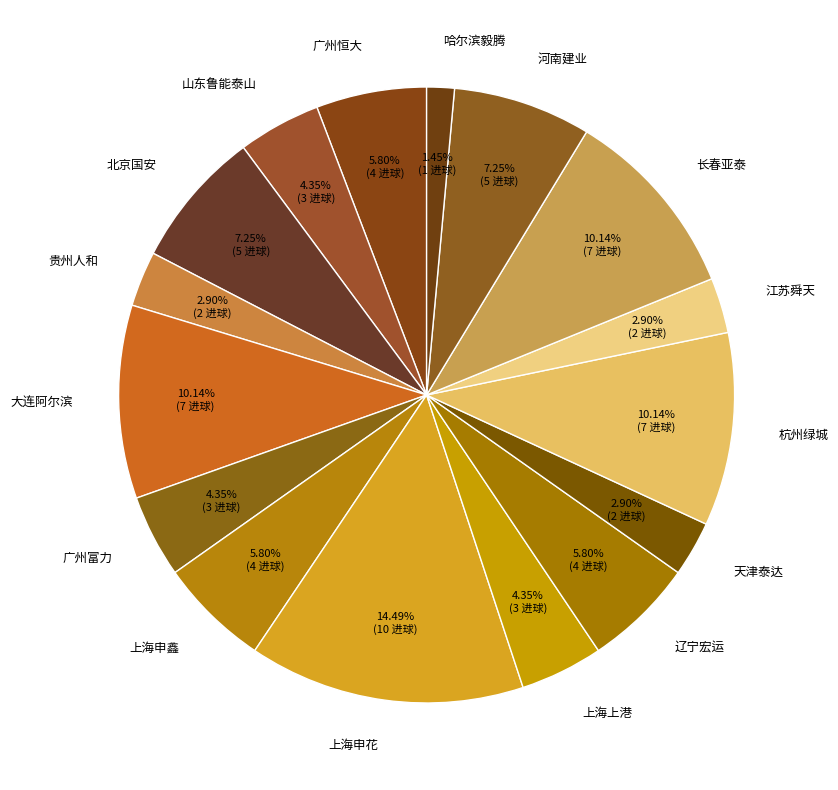

Which has a higher value, 杭州绿城 or 河南建业?

杭州绿城